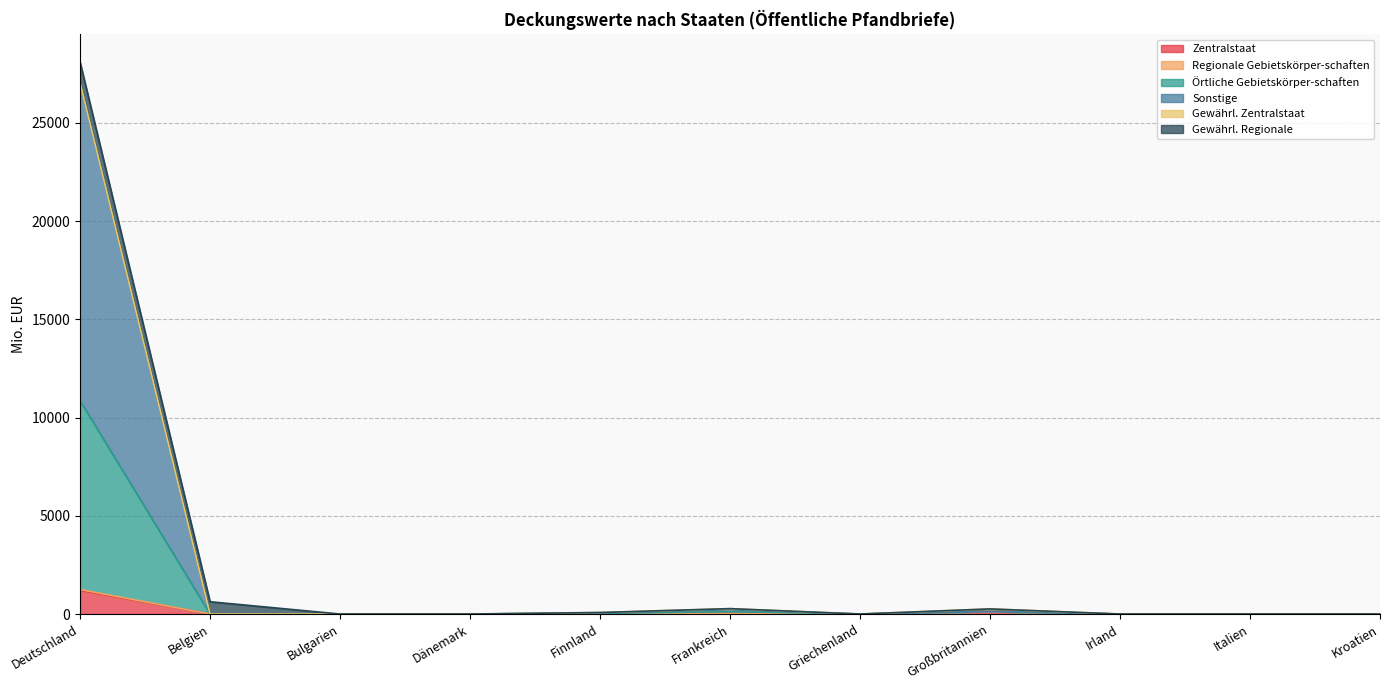

True or false: Sonstige and Örtliche Gebietskörper-schaften cross at least once.

False